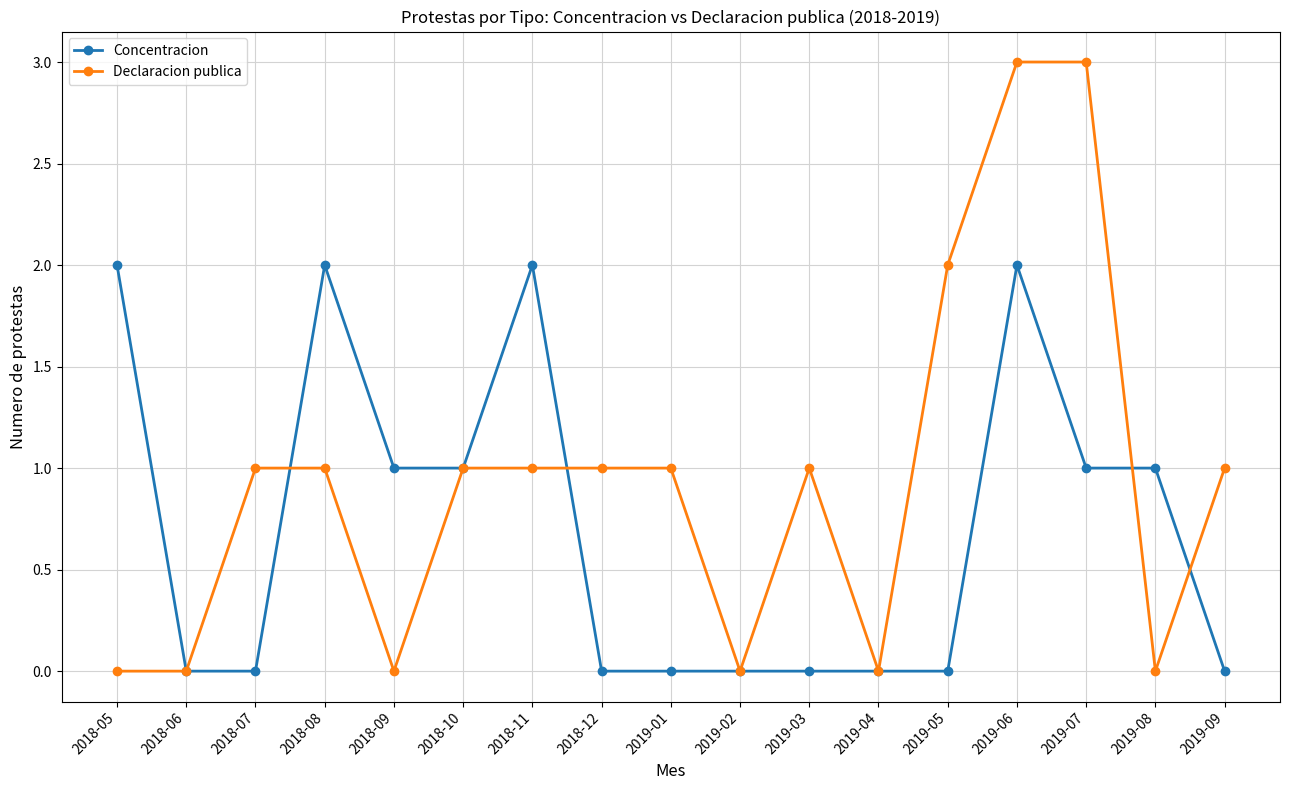

Reading right to left, transcribe all the data shown in this chart.

Concentracion: 0	1	1	2	0	0	0	0	0	0	2	1	1	2	0	0	2
Declaracion publica: 1	0	3	3	2	0	1	0	1	1	1	1	0	1	1	0	0